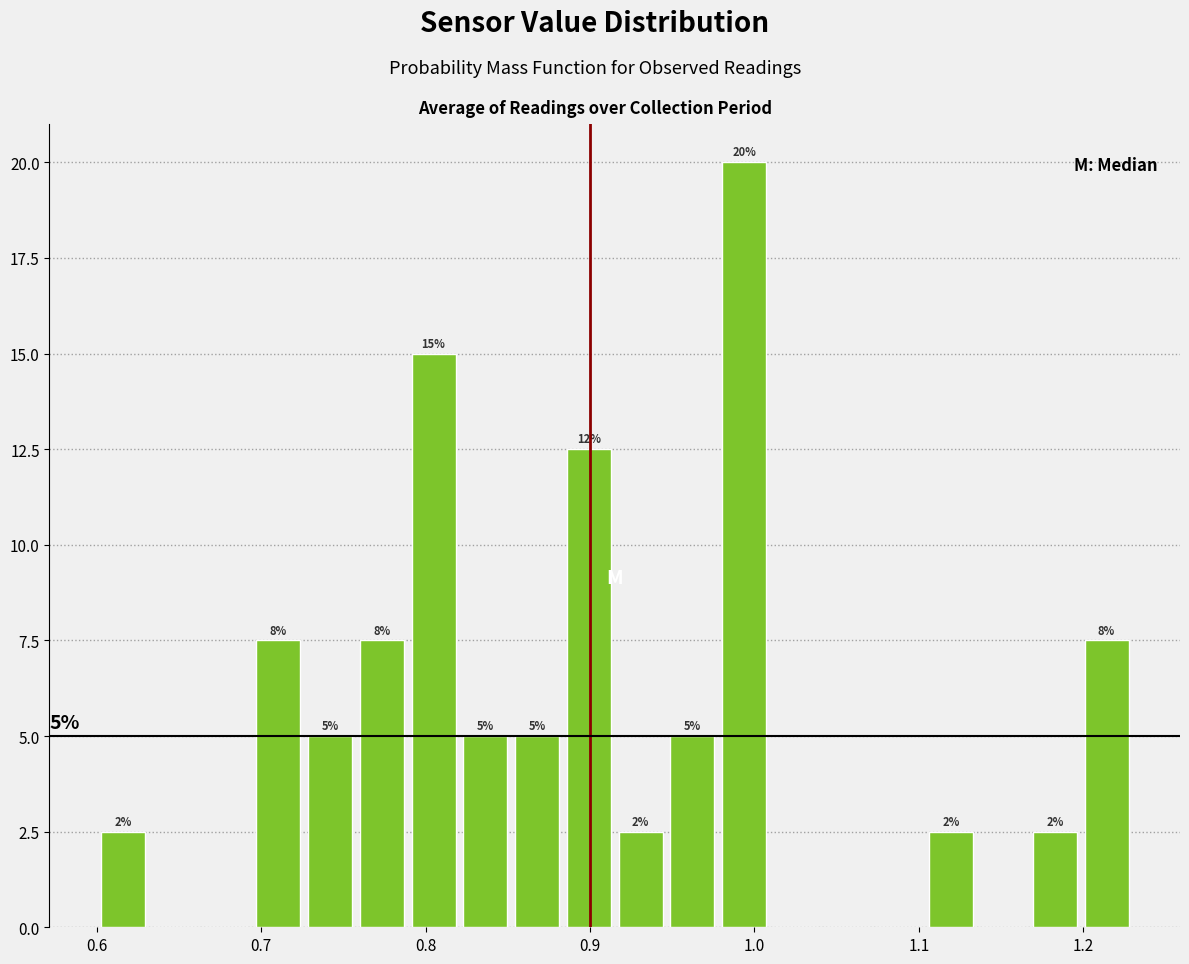

Read against the x-axis, roughly where is the centre of the tallest bar?

0.99